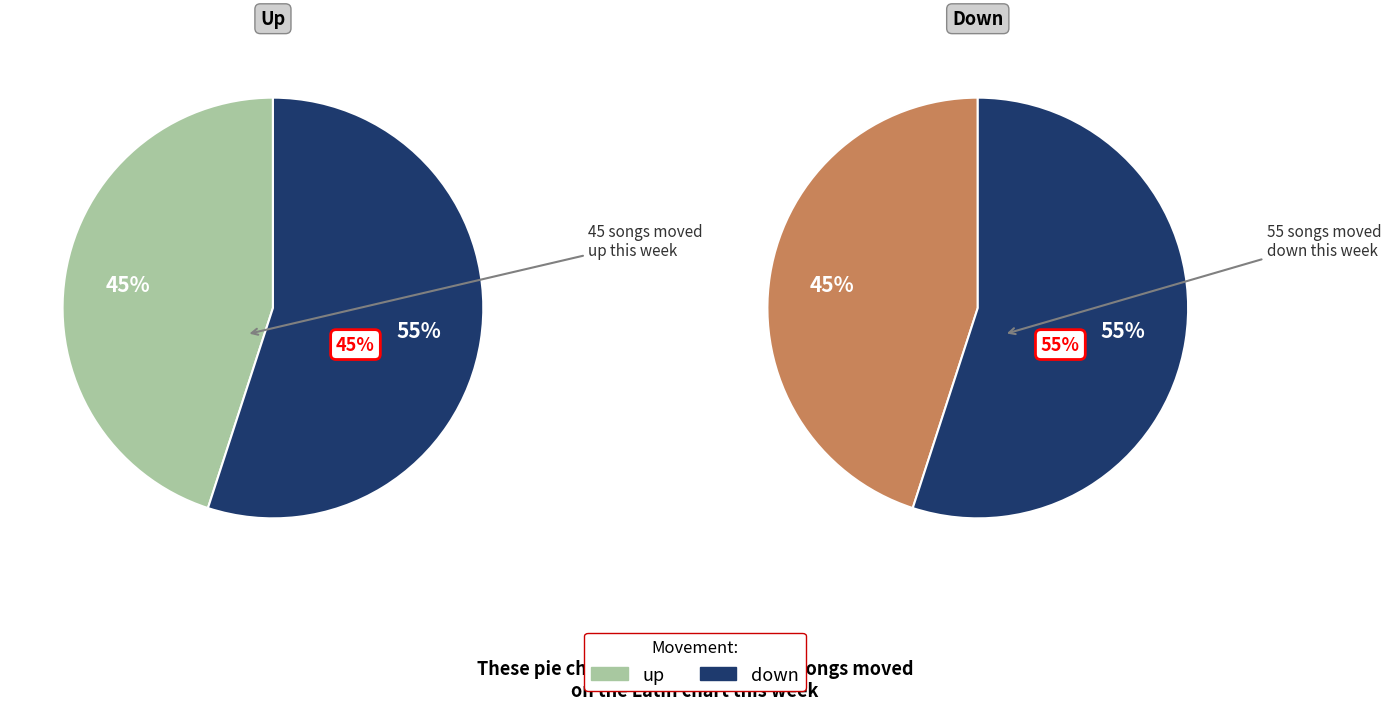

How many segments does this pie chart have?

2